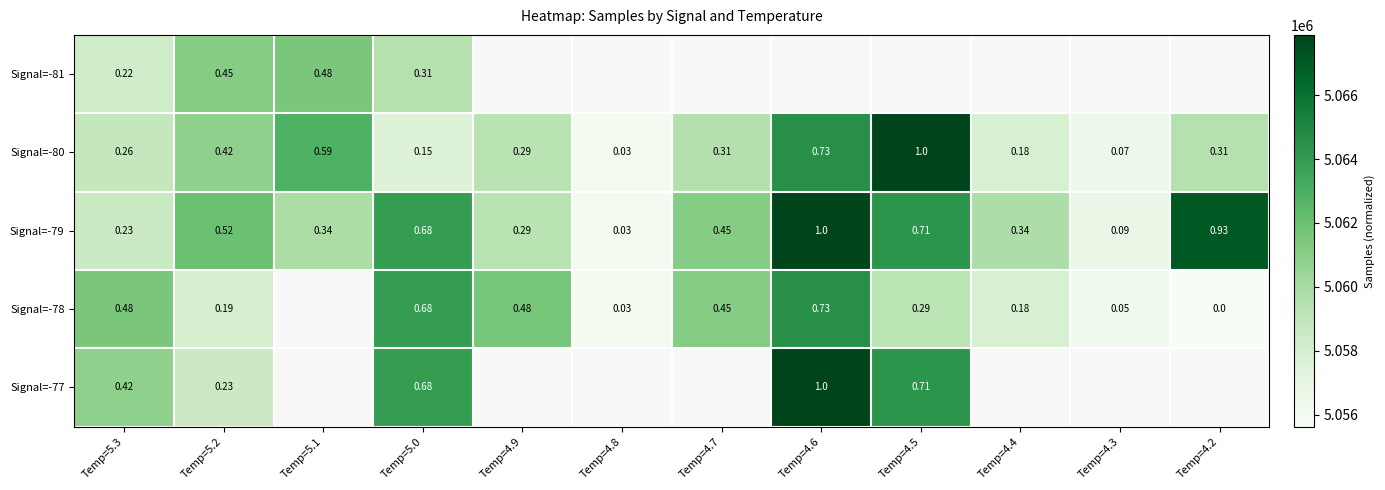

Is the value of Signal=-81 at Temp=5.2 greater than the value of Signal=-78 at Temp=4.8?

Yes